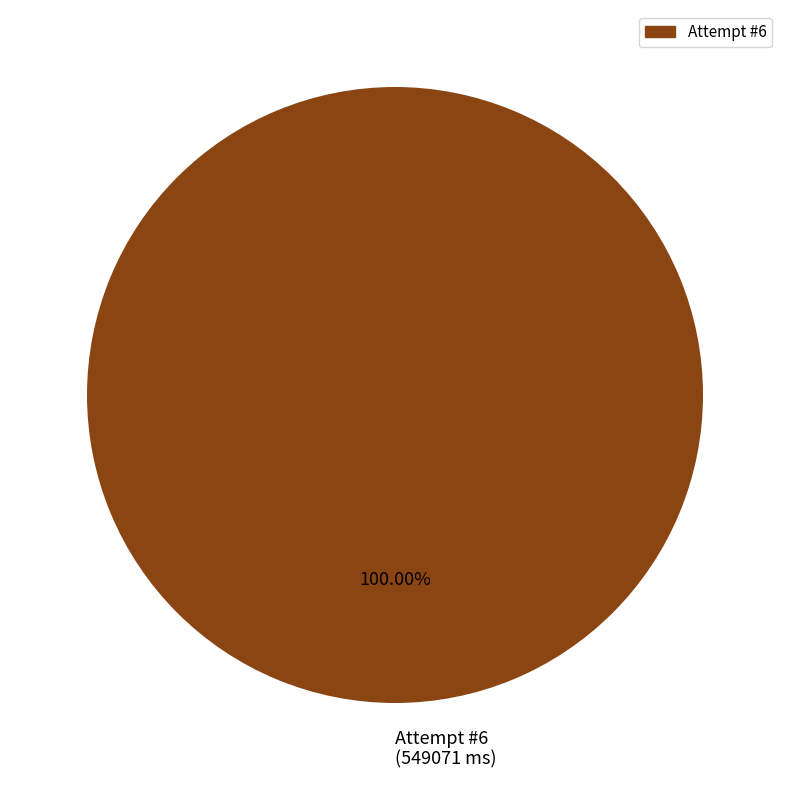

Is there any slice that represents more than half of the pie?

Yes